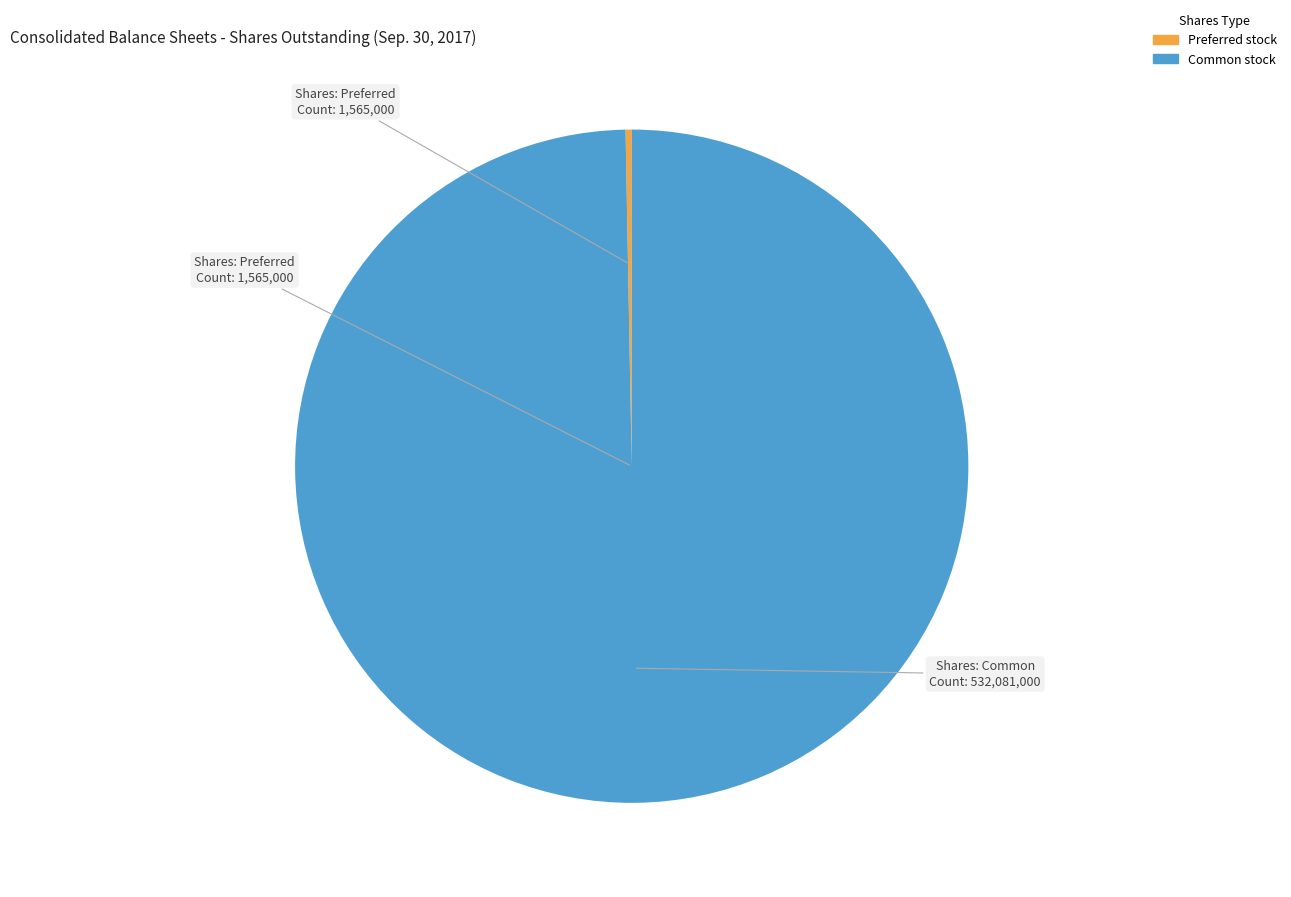

Does any single category account for the majority?

Yes